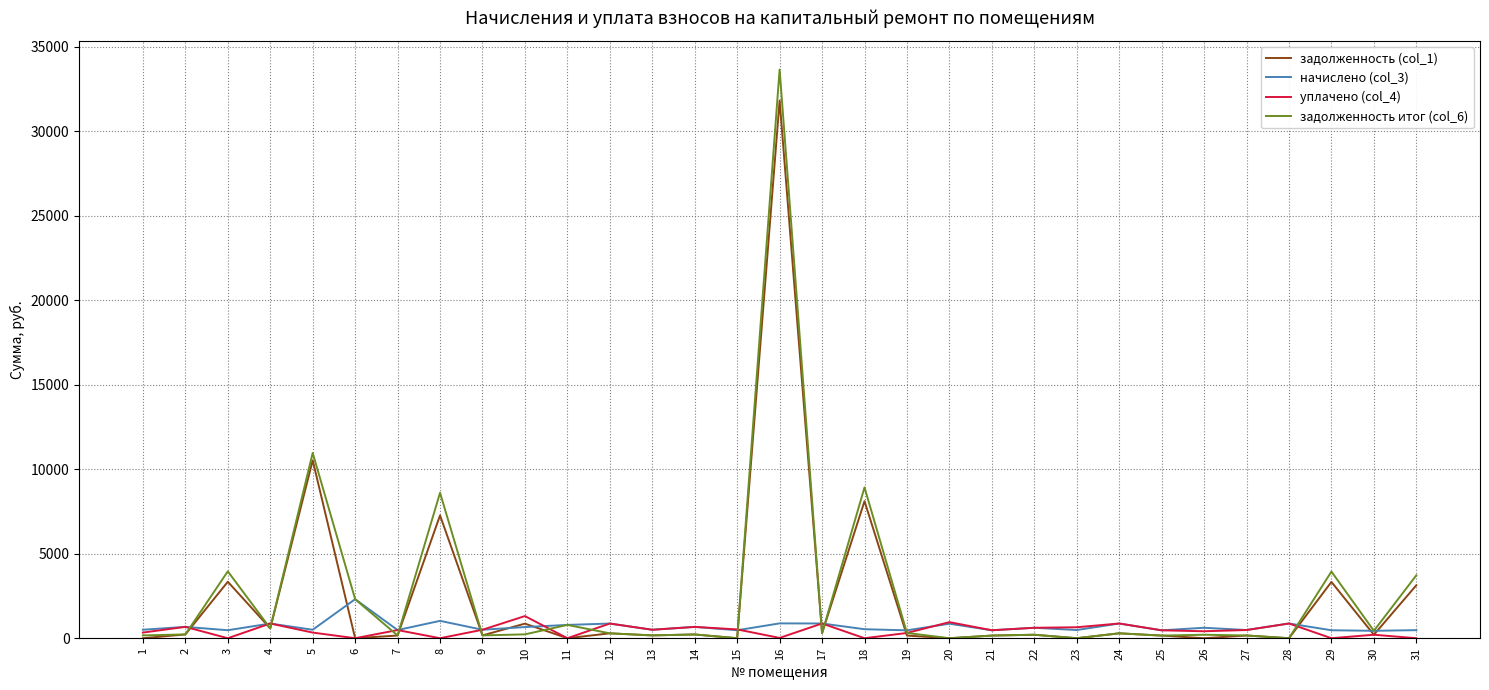

Which series has the widest spread of values?

задолженность итог (col_6)